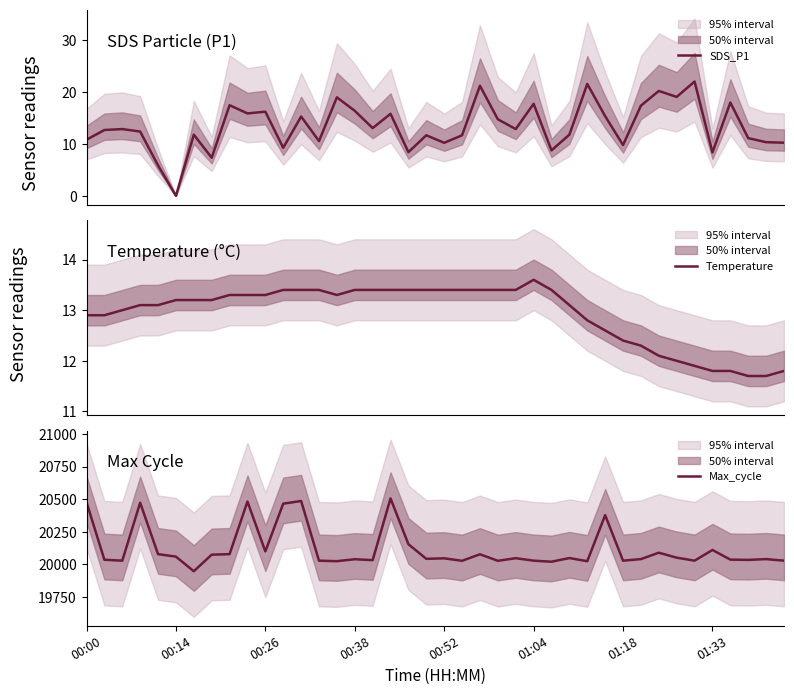

What is the maximum value for Temperature?

13.6